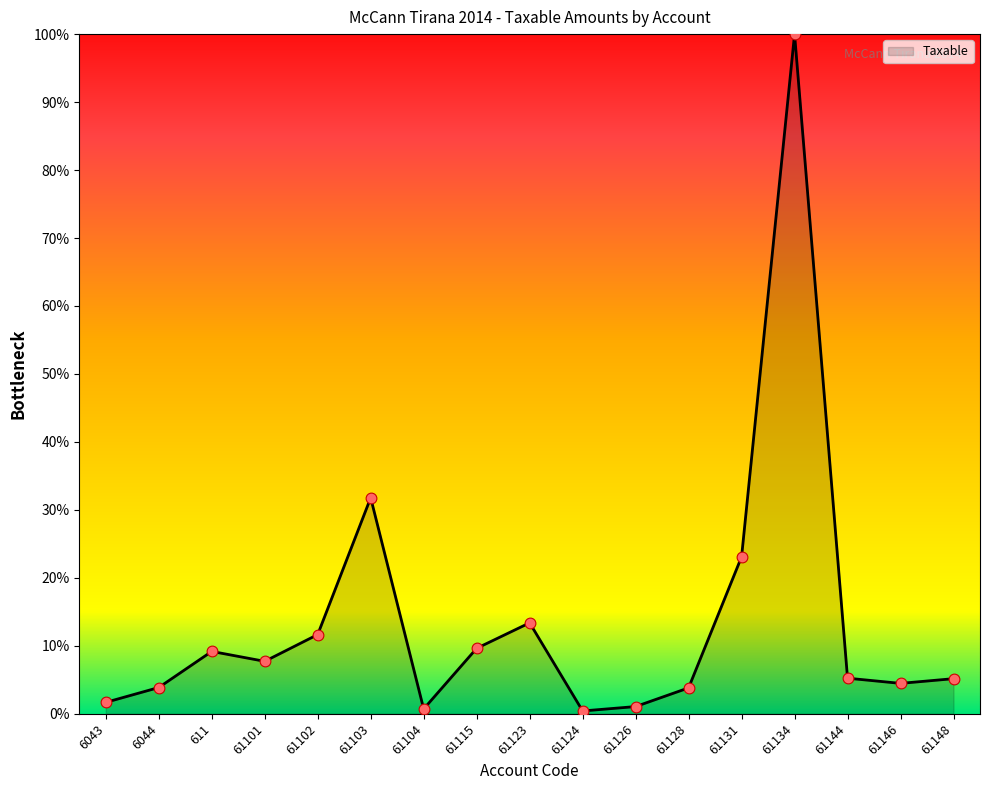

What is the ratio of the value at 61148 to the value at 61128?

1.4